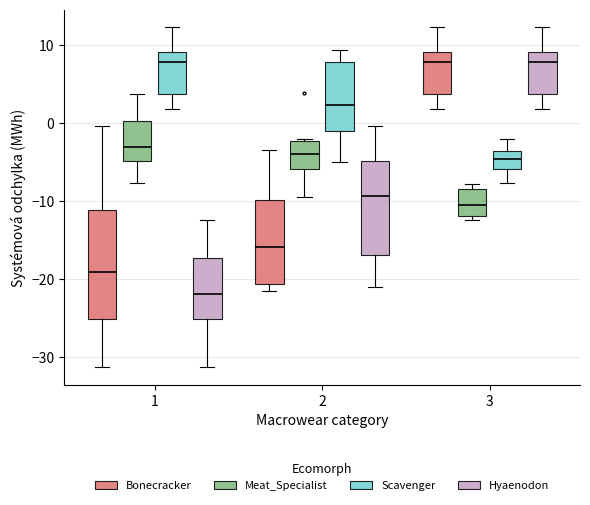

Reading left to right, read every box against the y-axis: the position of its median line, the range the box covers, and the ends of its whiskers. The values are not printed on the chart, so give them approximately, as read against the axis.

1 (Bonecracker): median -19, box -25 to -11, whiskers -31 to 0
1 (Meat_Specialist): median -3, box -5 to 0, whiskers -8 to 4
1 (Scavenger): median 8, box 4 to 9, whiskers 2 to 12
1 (Hyaenodon): median -22, box -25 to -17, whiskers -31 to -12
2 (Bonecracker): median -16, box -21 to -10, whiskers -22 to -3
2 (Meat_Specialist): median -4, box -6 to -2, whiskers -10 to -2 (just above the box's upper edge)
2 (Scavenger): median 2, box -1 to 8, whiskers -5 to 9
2 (Hyaenodon): median -9, box -17 to -5, whiskers -21 to 0
3 (Bonecracker): median 8, box 4 to 9, whiskers 2 to 12
3 (Meat_Specialist): median -11, box -12 to -9, whiskers -12 (just below the box's lower edge) to -8
3 (Scavenger): median -5, box -6 to -4, whiskers -8 to -2
3 (Hyaenodon): median 8, box 4 to 9, whiskers 2 to 12